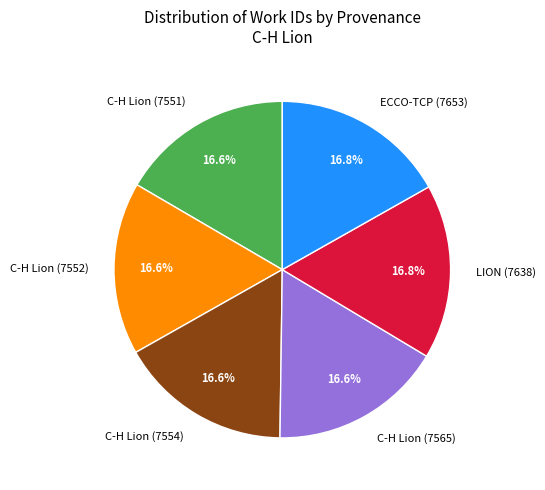

Combined, what portion of the pie is C-H Lion (7554) and ECCO-TCP (7653)?

33.4%